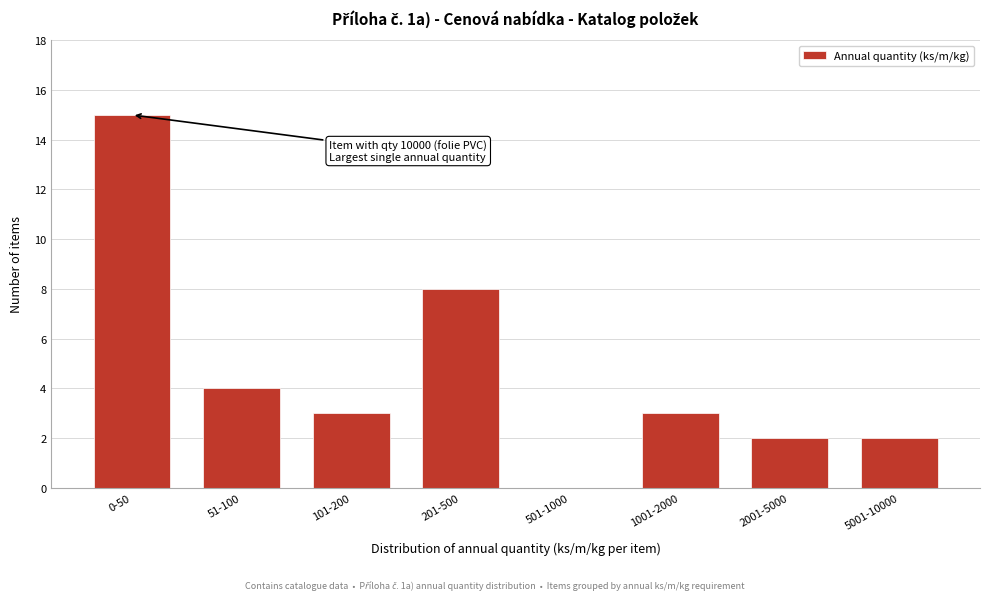

Reading left to right, what are all the values shown in this chart?

0-50=15	51-100=4	101-200=3	201-500=8	501-1000=0	1001-2000=3	2001-5000=2	5001-10000=2